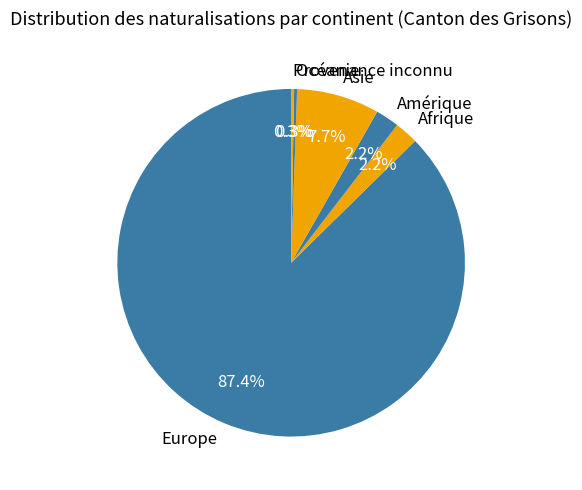

Between Amérique and Asie, which is larger?

Asie